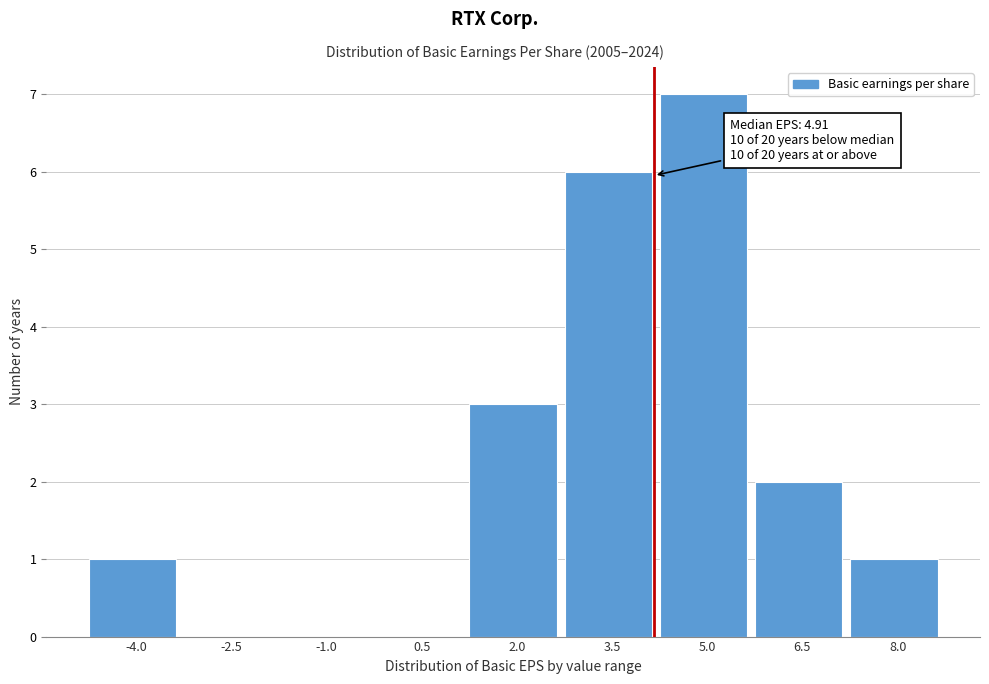

Reading left to right, what are all the values shown in this chart?

-4.0=1	-2.5=0	-1.0=0	0.5=0	2.0=3	3.5=6	5.0=7	6.5=2	8.0=1